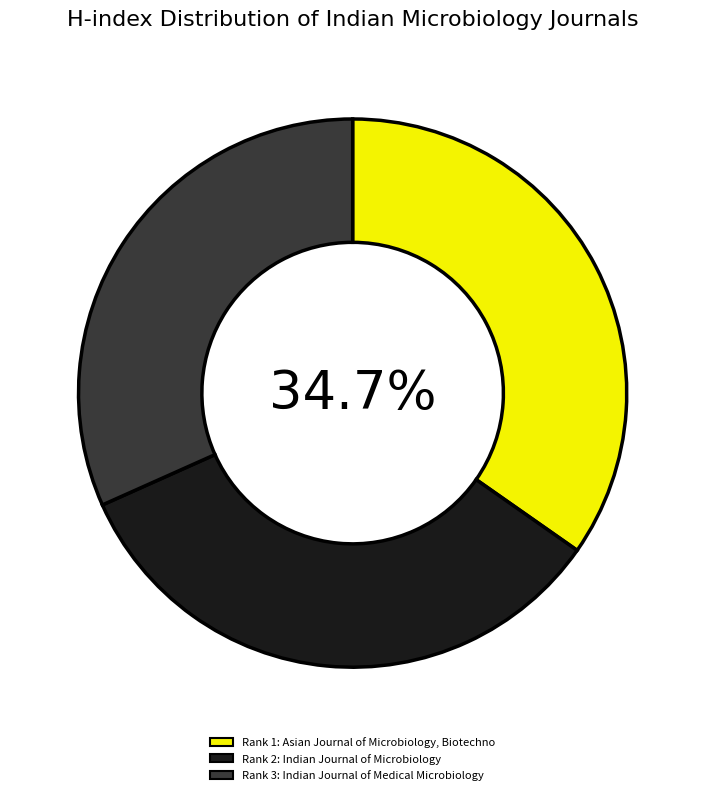

Is there a majority slice in this chart?

No